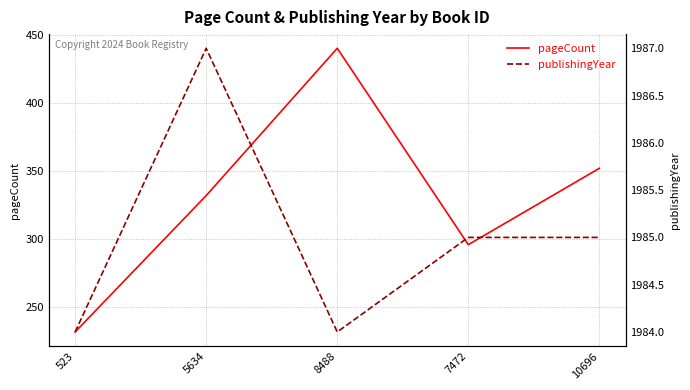

Where does the pageCount series first go above 332?

8488